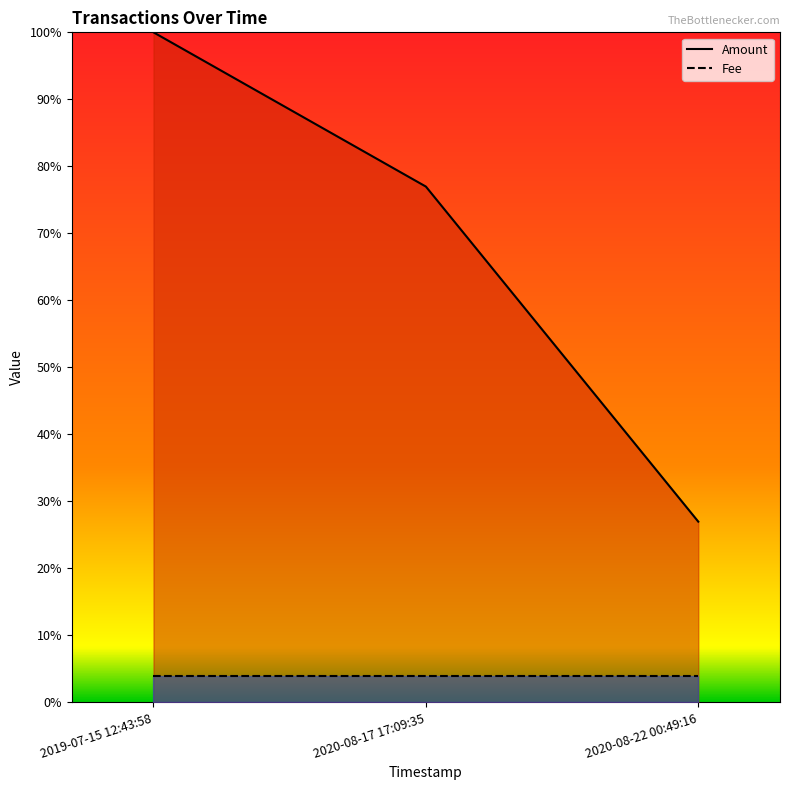

Which series changed the most between 2019-07-15 12:43:58 and 2020-08-17 17:09:35?

Amount